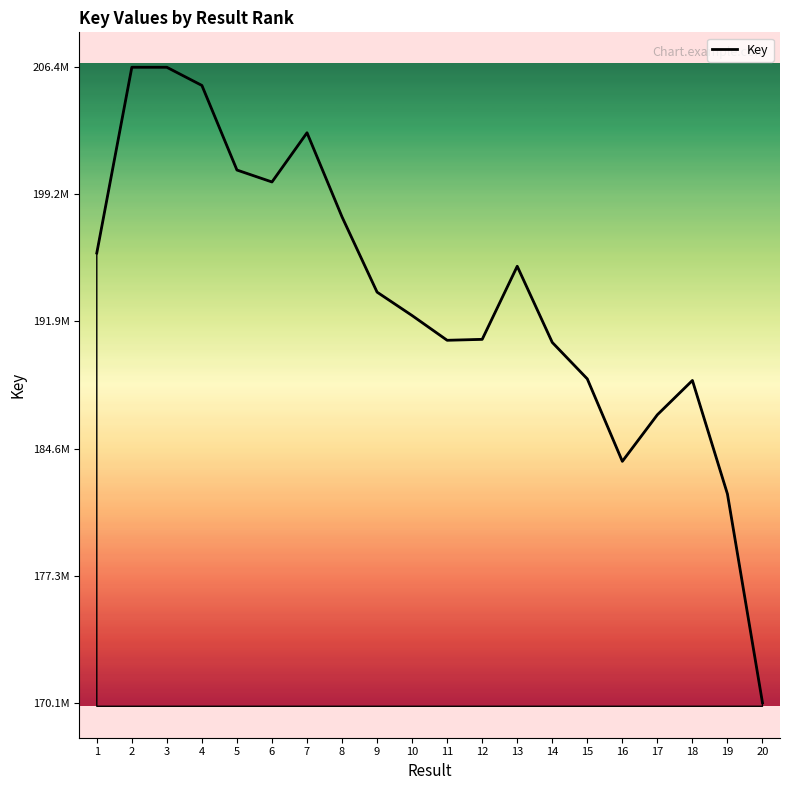

What is the approximate value at 8, to the nearest 100?

197929000